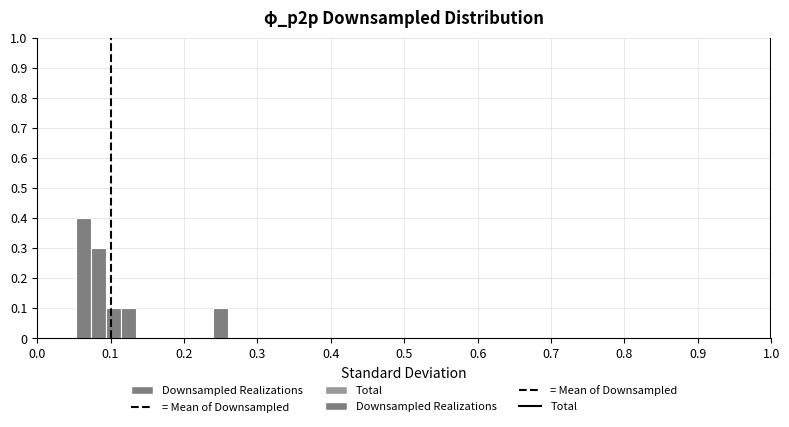

Read against the x-axis, roughly where is the centre of the tallest bar?

0.06